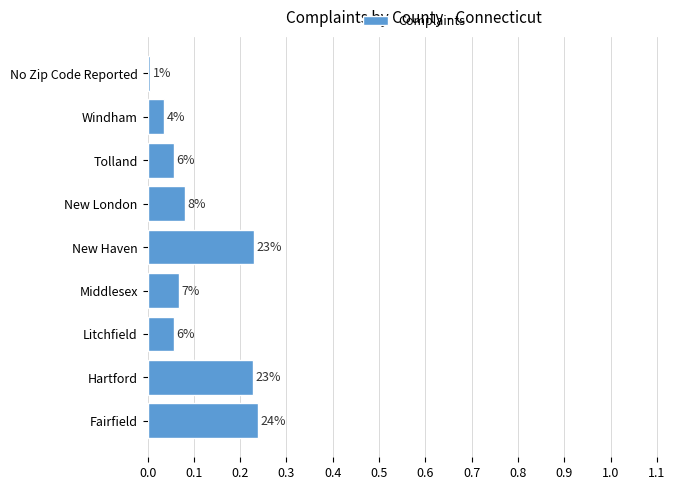

How many bars are there in total?

9